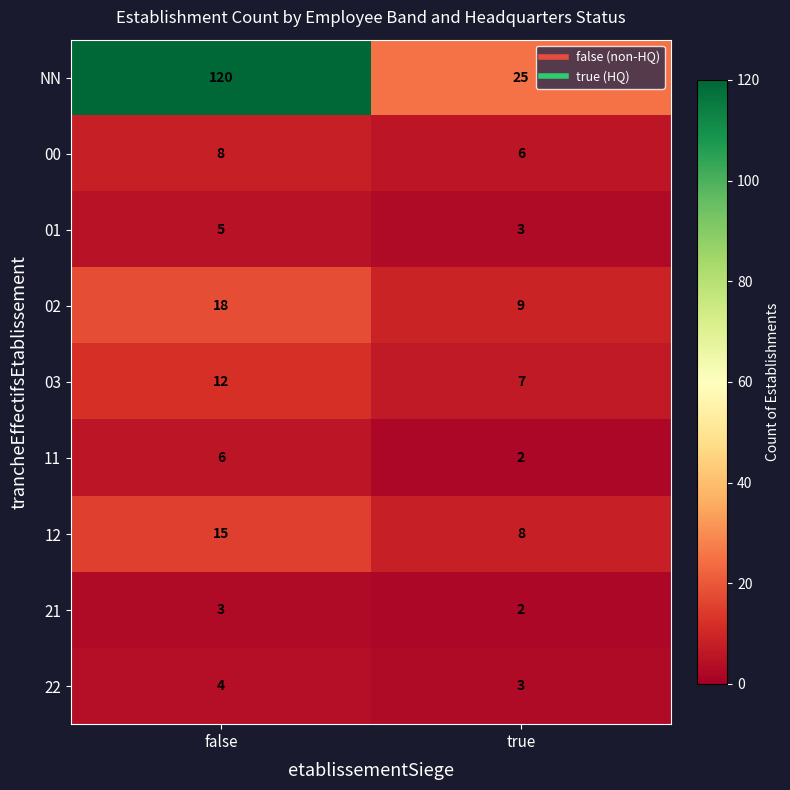

What value does the NN series have at true?

25